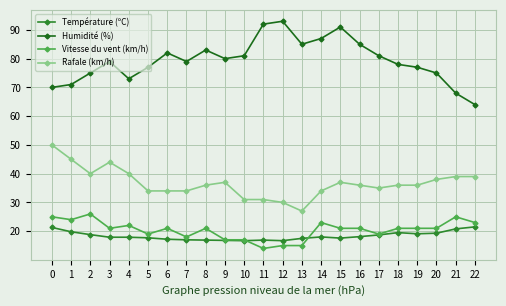

What value does the Humidité (%) series have at 11?

92.0